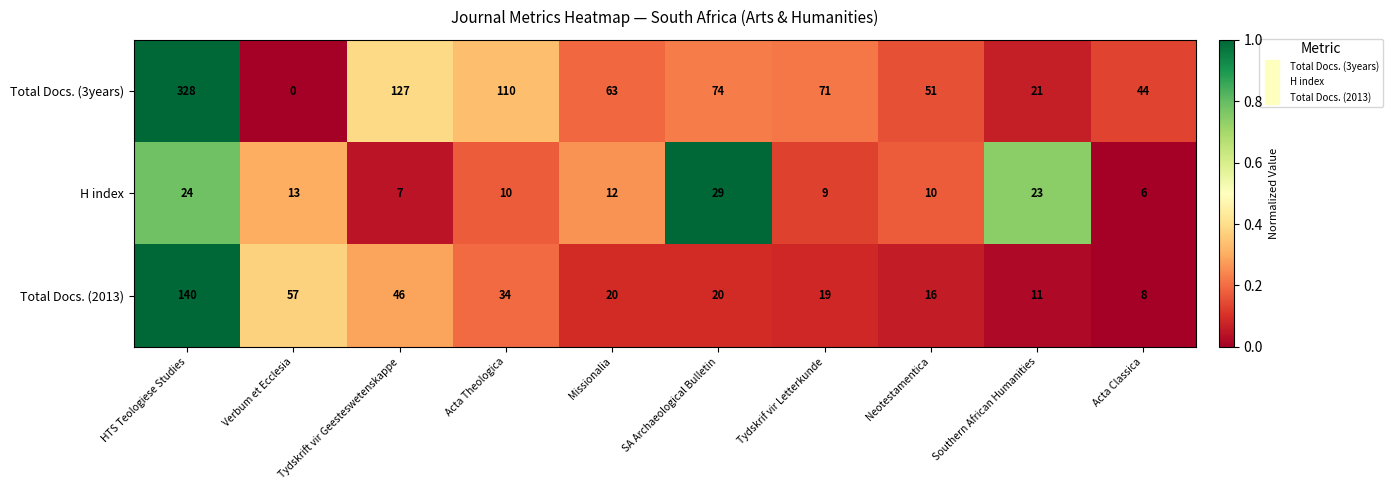

At which category is the sum across all series the highest?

HTS Teologiese Studies